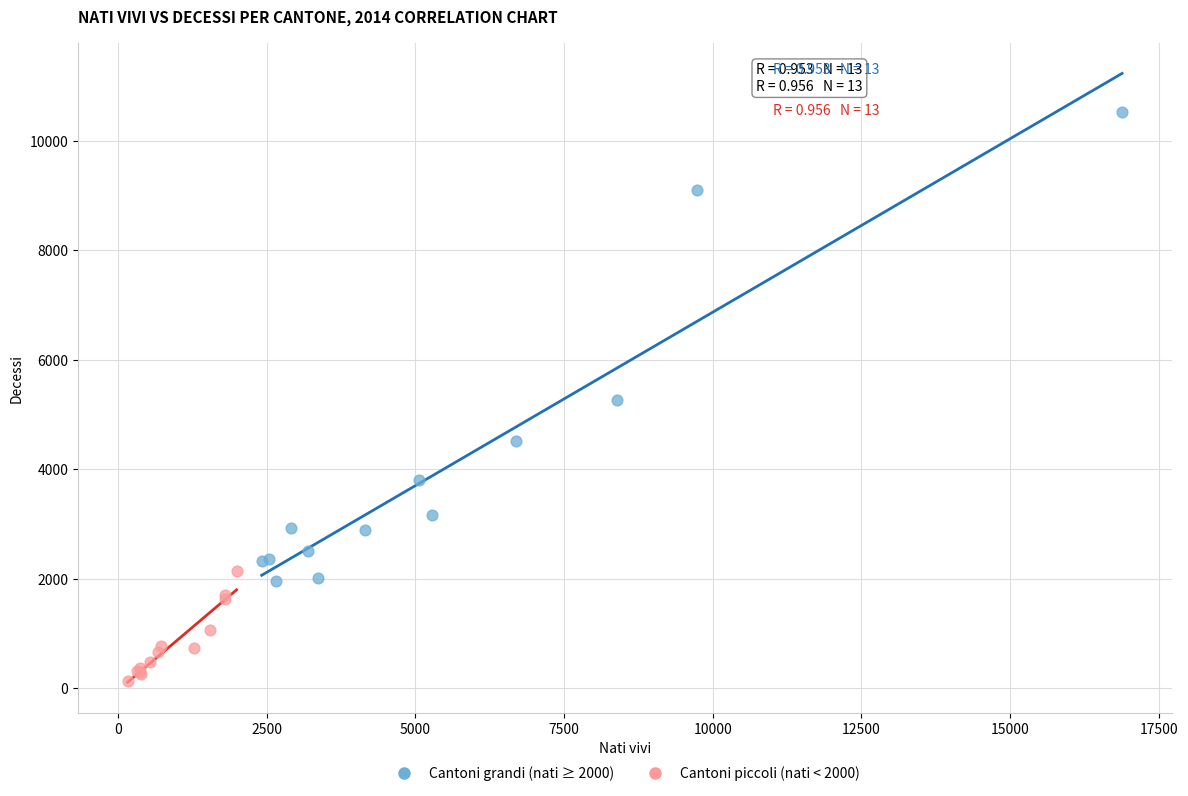

Which series has the largest Y range (max minus min)?

Cantoni grandi (nati ≥ 2000)